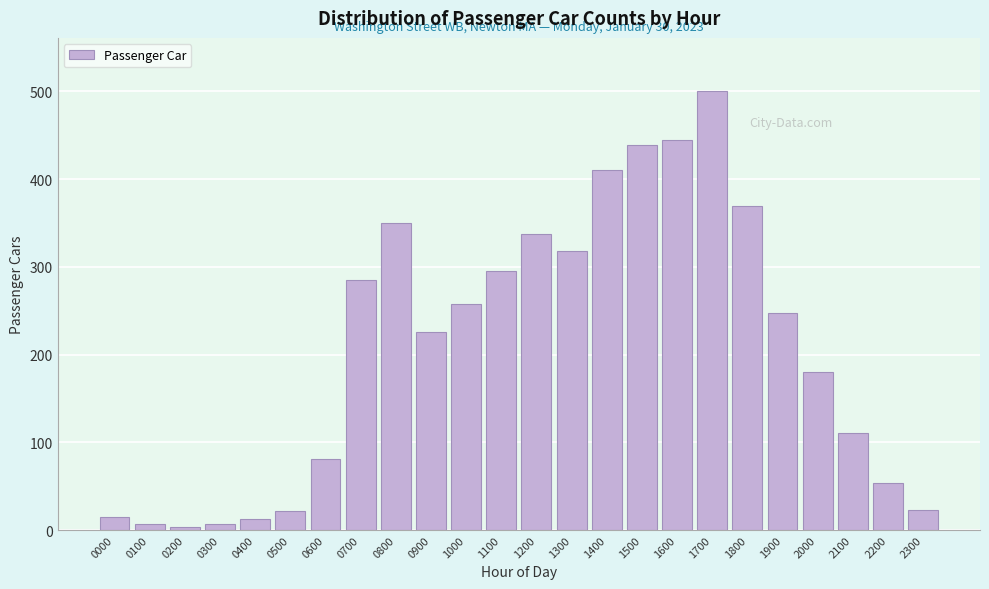

Between 1800 and 1900, which is larger?

1800